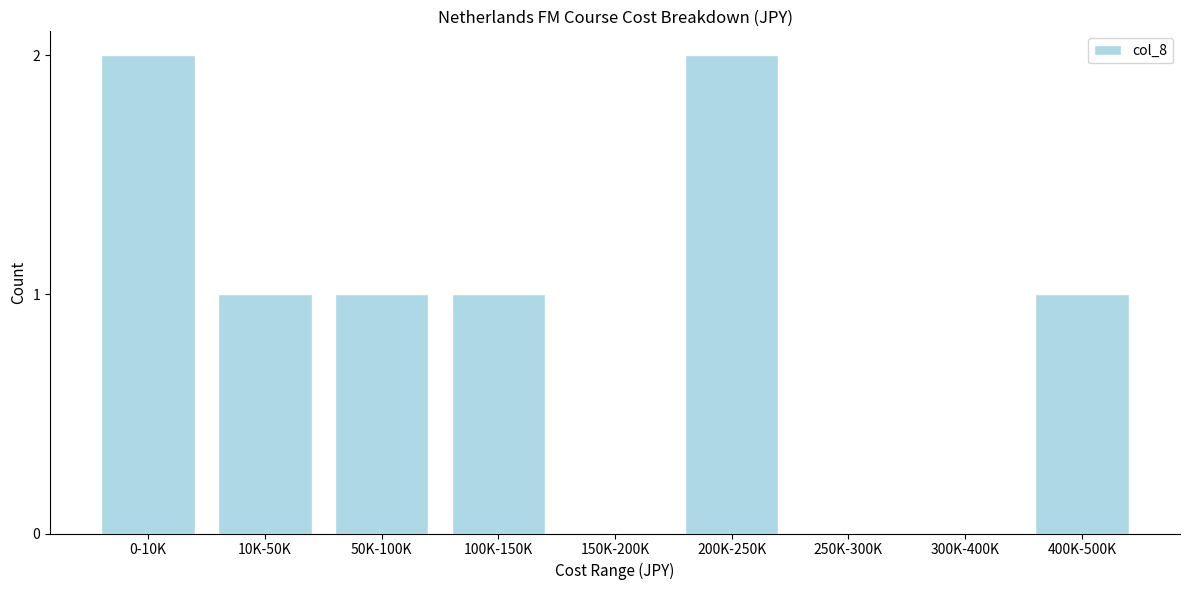

Reading left to right, extract all data points from this chart.

0-10K=2	10K-50K=1	50K-100K=1	100K-150K=1	150K-200K=0	200K-250K=2	250K-300K=0	300K-400K=0	400K-500K=1